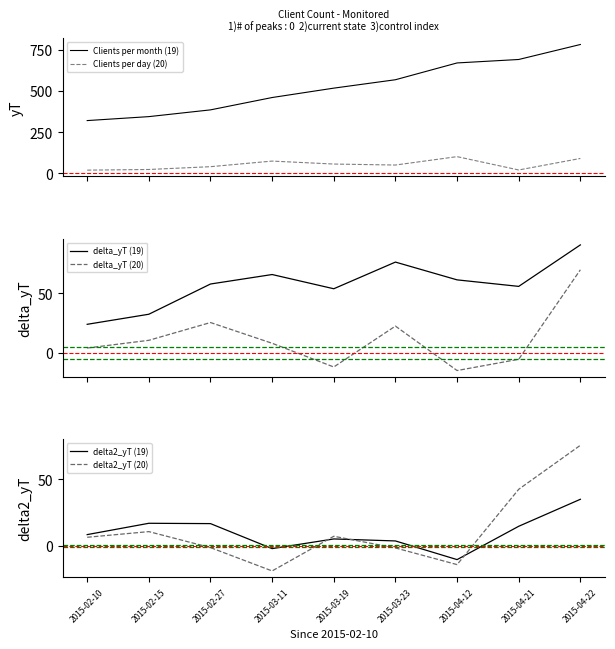

Rank the series at 2015-04-22 from highest to lowest value.

Clients per month (19), Clients per day (20), delta_yT (19), delta2_yT (20), delta_yT (20), delta2_yT (19)